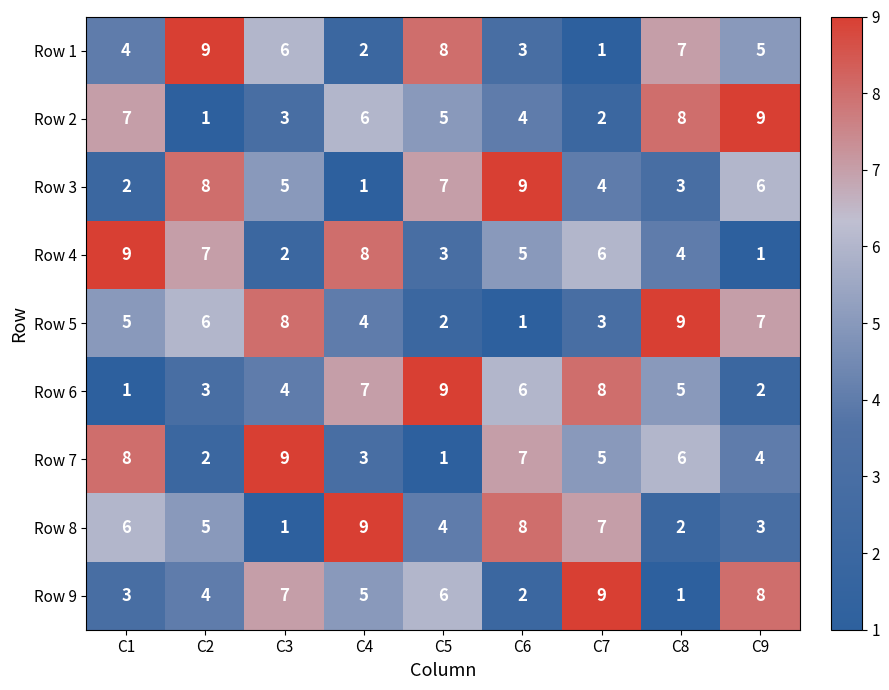

How many Row 1 values are between 3 and 7?

5